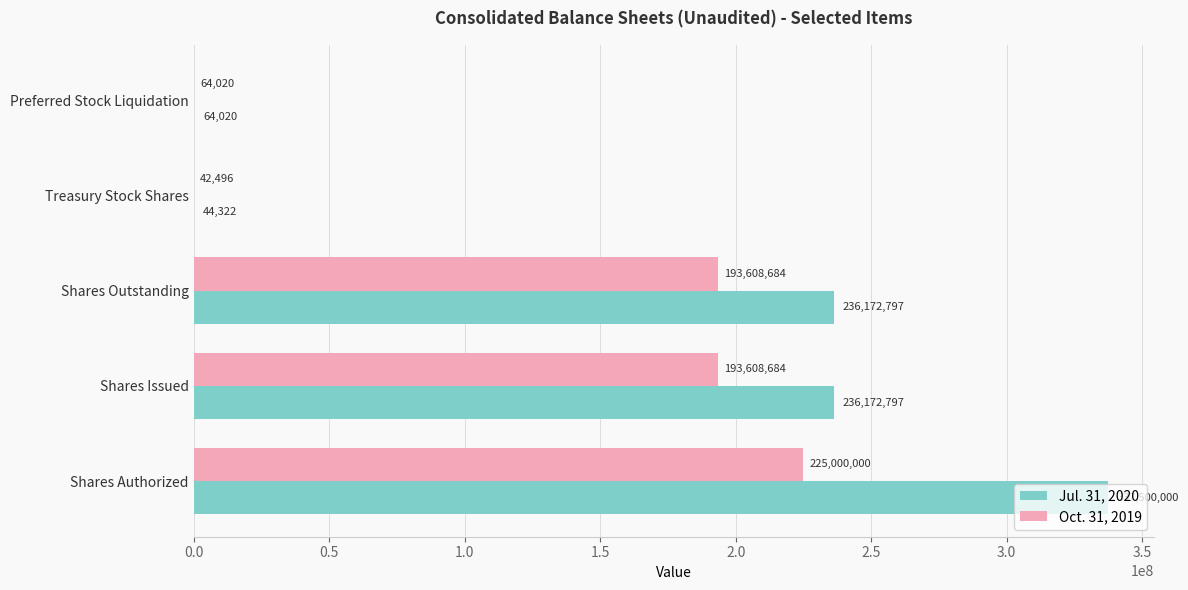

How many distinct data groups are displayed?

2